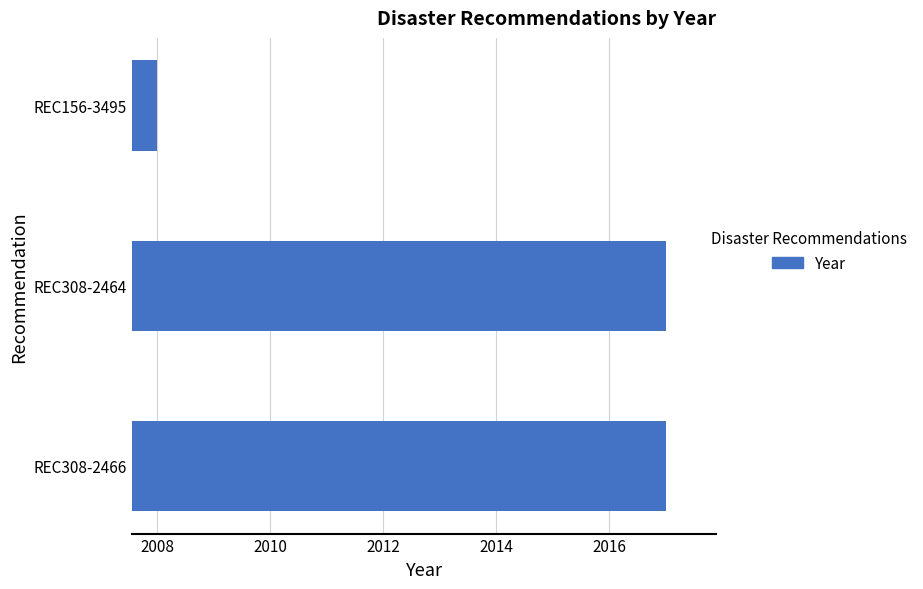

Between REC308-2464 and REC156-3495, which is larger?

REC308-2464